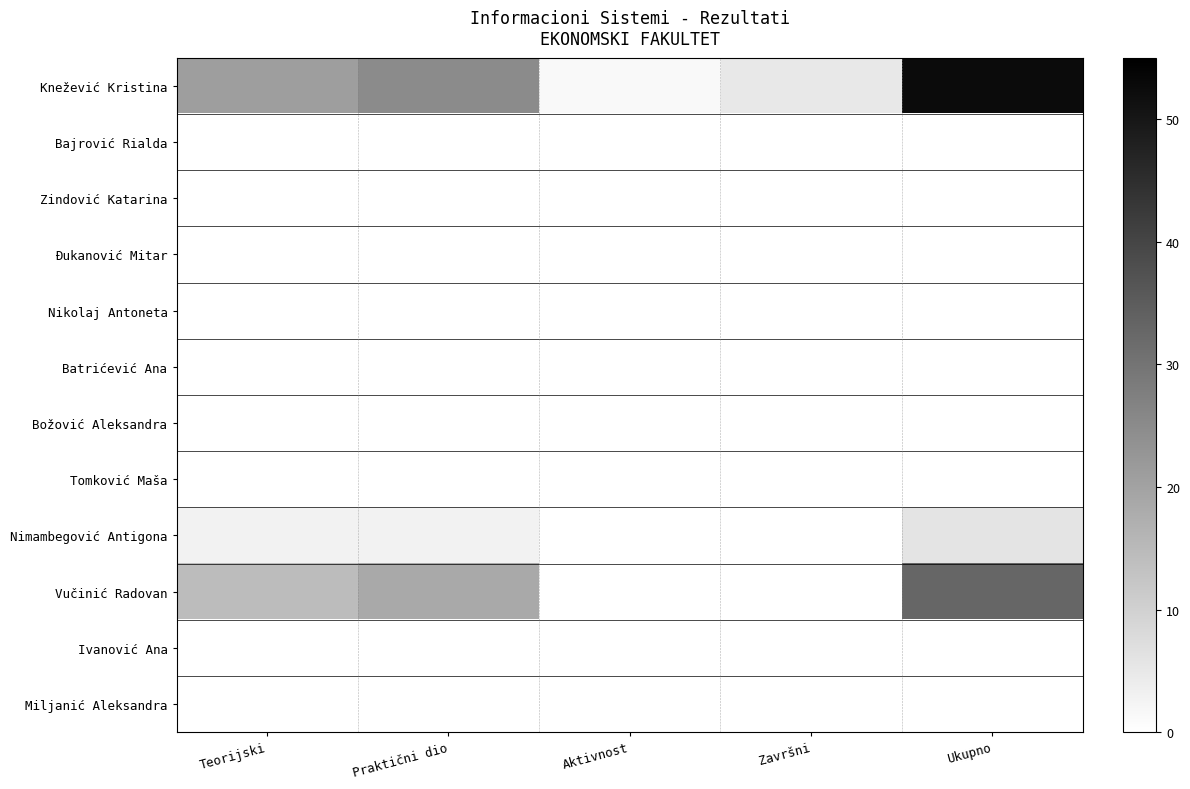

Reading left to right, what are all the values shown in this chart?

Knežević Kristina: Teorijski=21.0	Praktični dio=25.0	Aktivnost=1.5	Završni=5.0	Ukupno=52.5
Bajrović Rialda: Teorijski=0.0	Praktični dio=0.0	Aktivnost=0.0	Završni=0.0	Ukupno=0.0
Zindović Katarina: Teorijski=0.0	Praktični dio=0.0	Aktivnost=0.0	Završni=0.0	Ukupno=0.0
Đukanović Mitar: Teorijski=0.0	Praktični dio=0.0	Aktivnost=0.0	Završni=0.0	Ukupno=0.0
Nikolaj Antoneta: Teorijski=0.0	Praktični dio=0.0	Aktivnost=0.0	Završni=0.0	Ukupno=0.0
Batrićević Ana: Teorijski=0.0	Praktični dio=0.0	Aktivnost=0.0	Završni=0.0	Ukupno=0.0
Božović Aleksandra: Teorijski=0.0	Praktični dio=0.0	Aktivnost=0.0	Završni=0.0	Ukupno=0.0
Tomković Maša: Teorijski=0.0	Praktični dio=0.0	Aktivnost=0.0	Završni=0.0	Ukupno=0.0
Nimambegović Antigona: Teorijski=3.0	Praktični dio=3.0	Aktivnost=0.0	Završni=0.0	Ukupno=6.0
Vučinić Radovan: Teorijski=14.5	Praktični dio=18.5	Aktivnost=0.0	Završni=0.0	Ukupno=33.0
Ivanović Ana: Teorijski=0.0	Praktični dio=0.0	Aktivnost=0.0	Završni=0.0	Ukupno=0.0
Miljanić Aleksandra: Teorijski=0.0	Praktični dio=0.0	Aktivnost=0.0	Završni=0.0	Ukupno=0.0